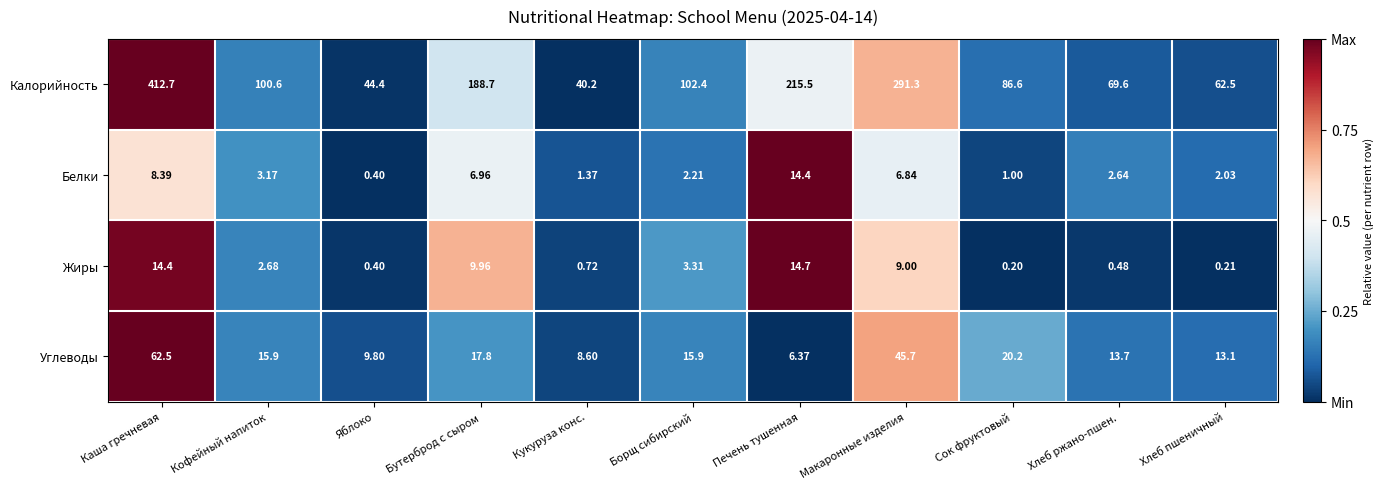

At which category is the sum across all series the highest?

Каша гречневая